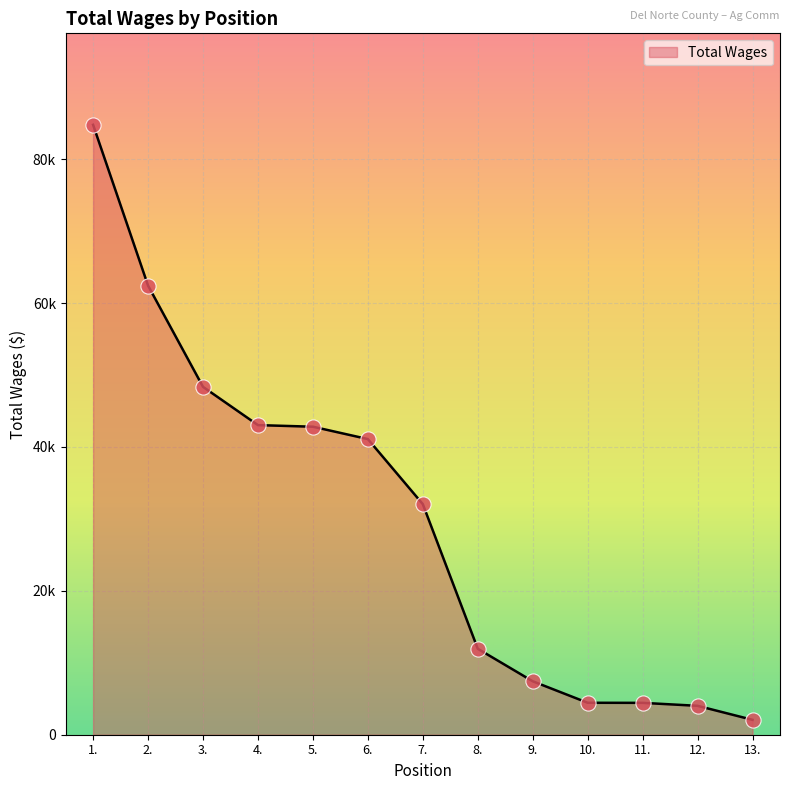

Approximately how many times larger is the value at 10. compared to 13.?

2.1